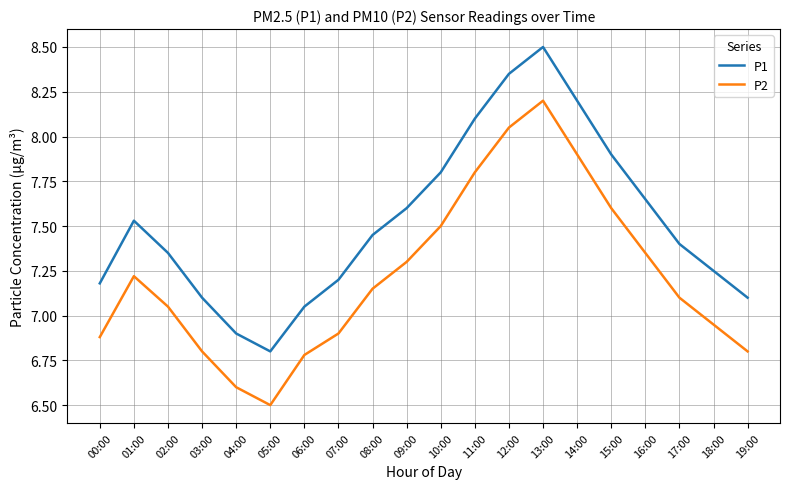

True or false: P2 and P1 cross at least once.

False